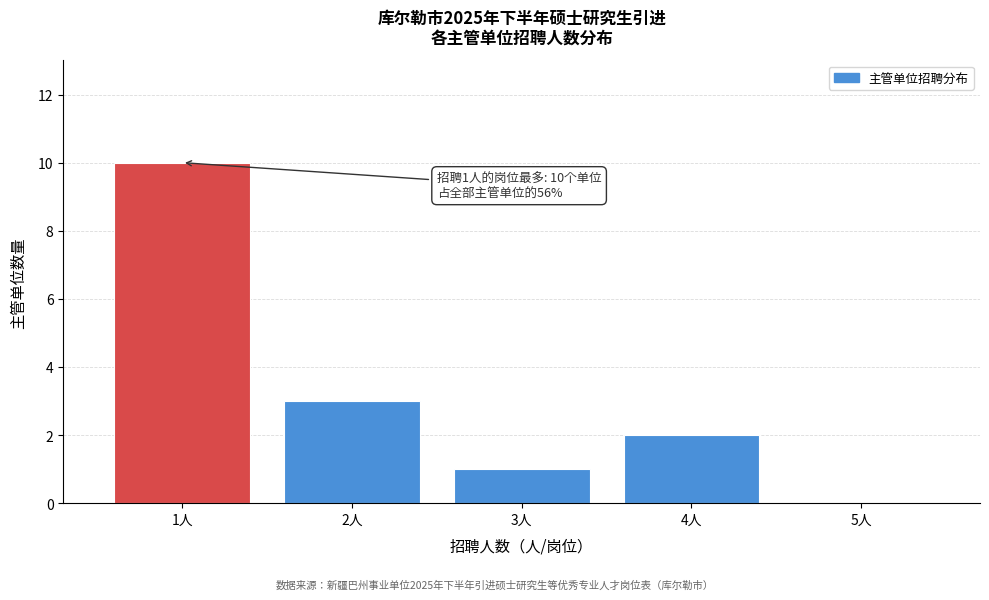

Reading right to left, list all the values displayed in this chart.

5人=0	4人=2	3人=1	2人=3	1人=10